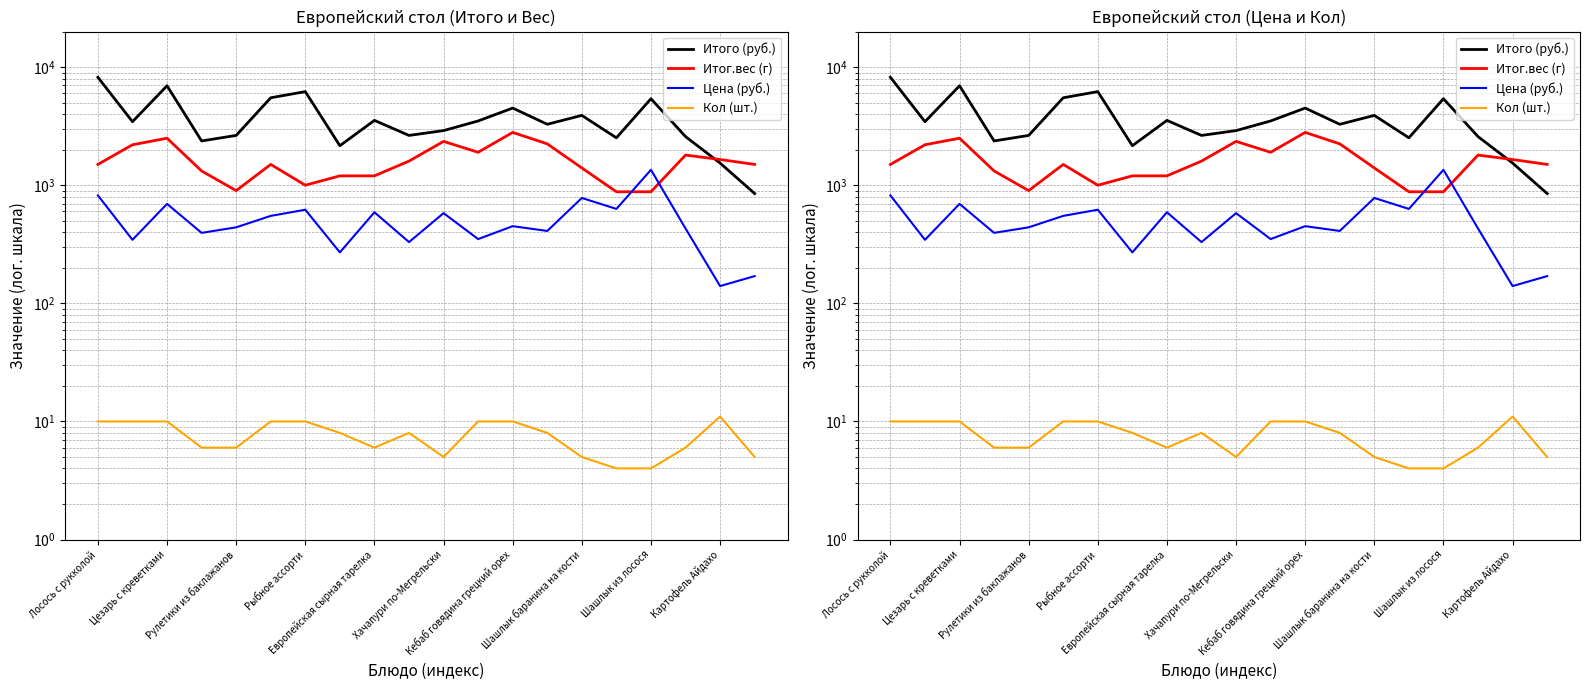

True or false: Цена (руб.) and Итого (руб.) cross at least once.

False